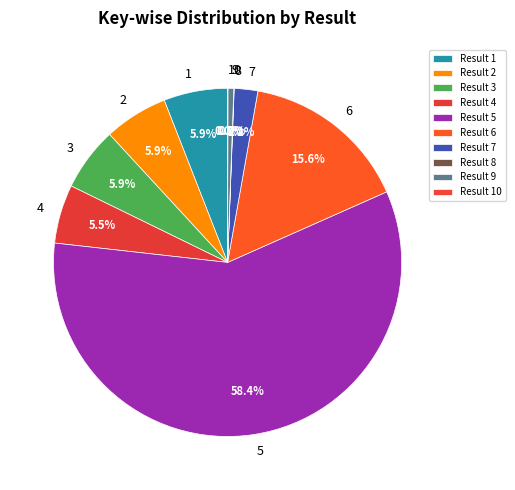

Which has a higher value, 7 or 9?

7